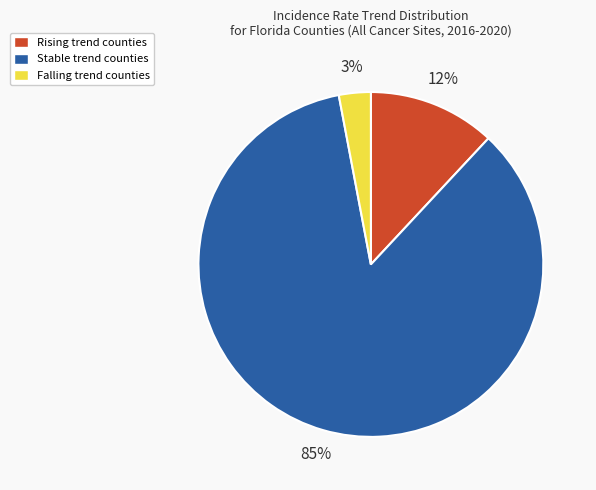

How many segments does this pie chart have?

3